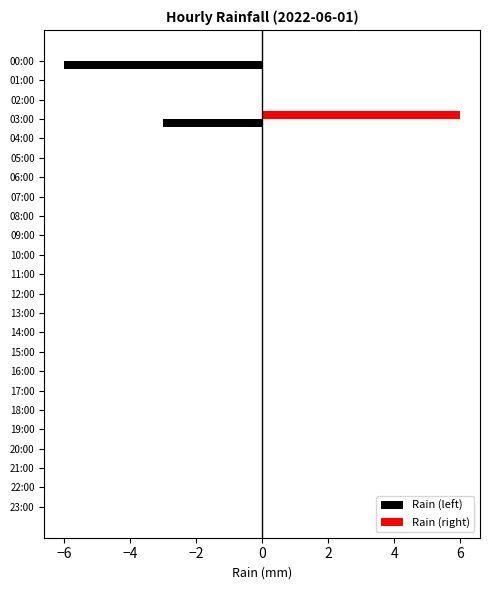

How many Rain (right) values are between 0 and 1?

23